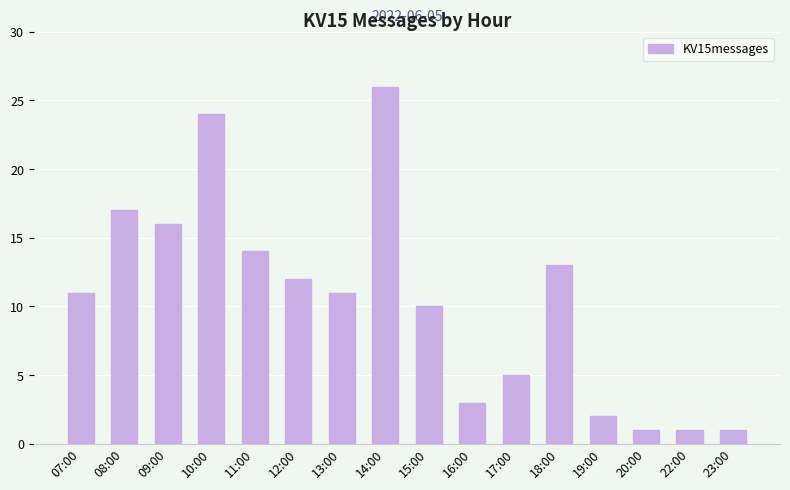

Is it true that the value at 17:00 is 3?

False